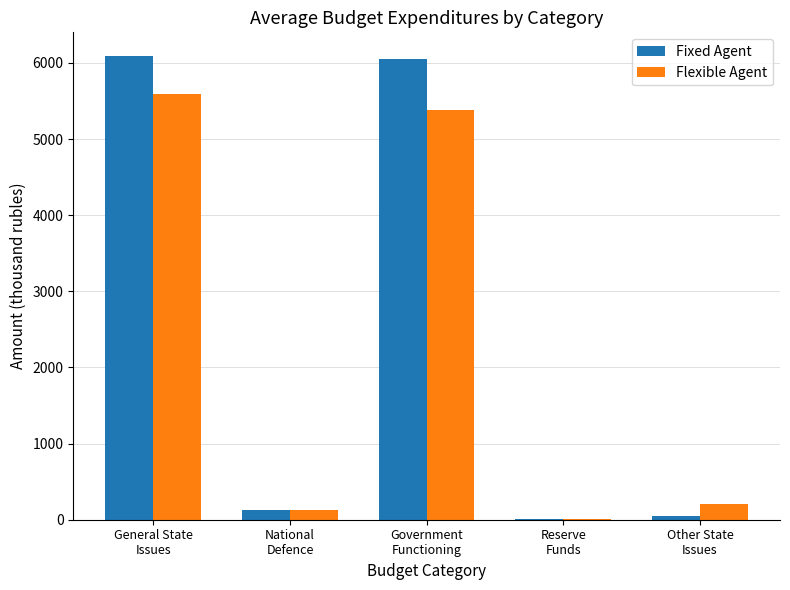

Which category has the highest value in the Flexible Agent series?

General State
Issues